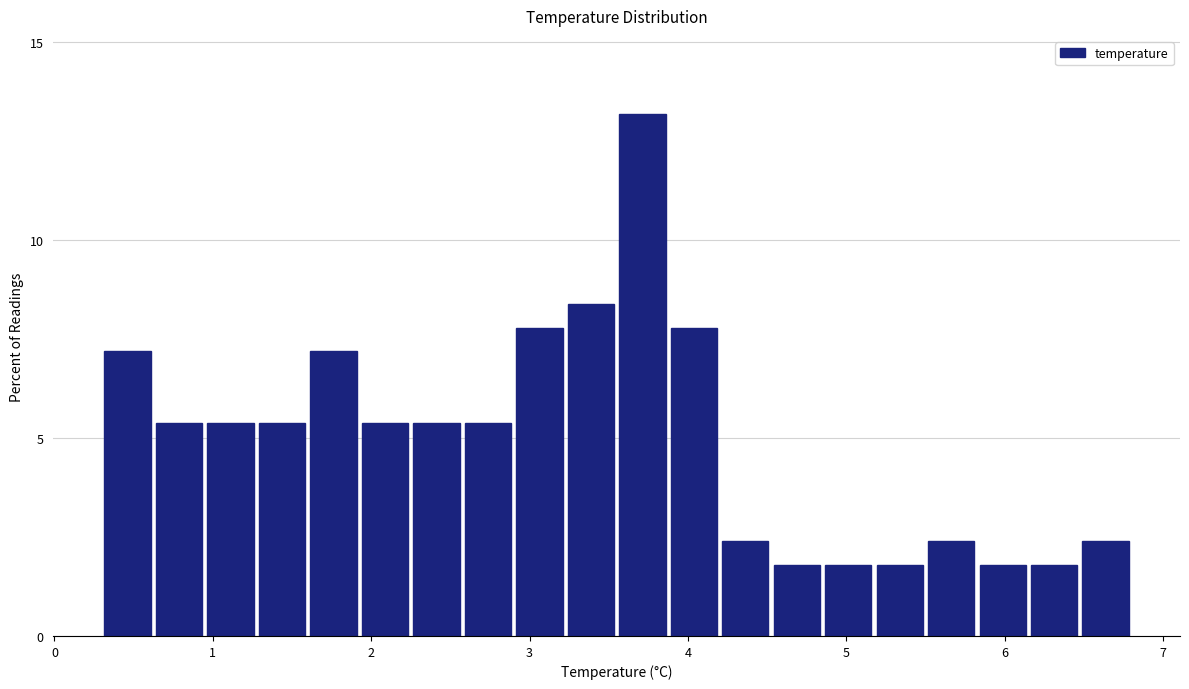

Read against the x-axis, roughly where is the centre of the tallest bar?

3.7